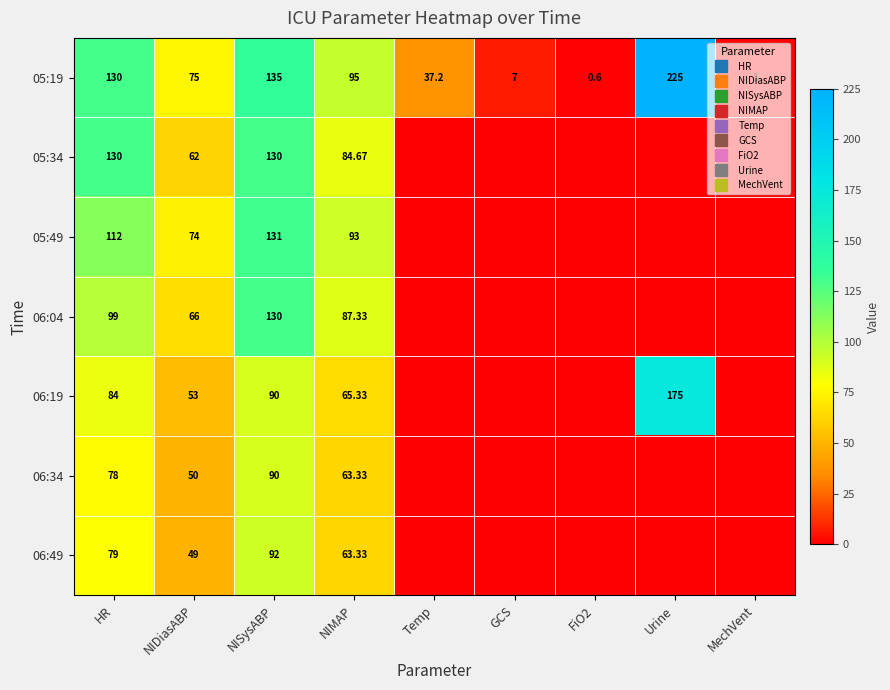

At MechVent, list the series in order from largest to smallest.

05:19, 05:34, 05:49, 06:04, 06:19, 06:34, 06:49